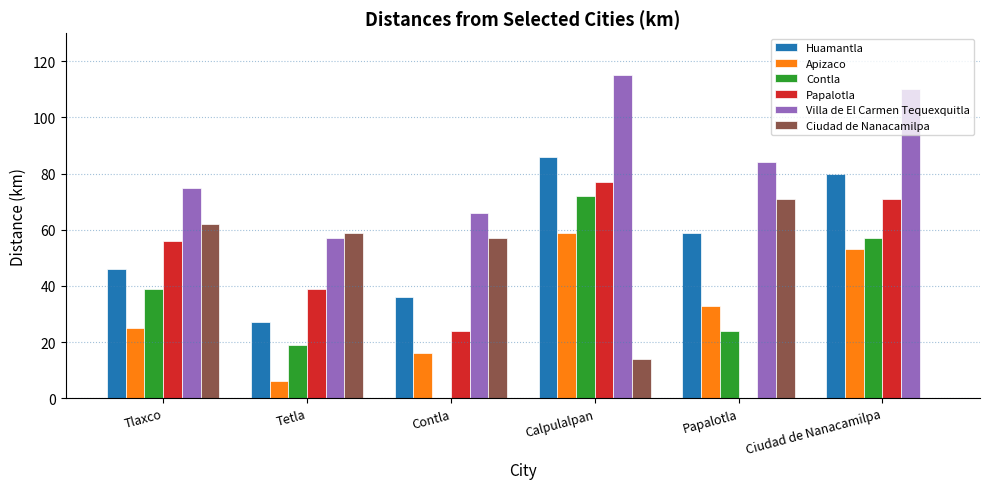

Which label corresponds to the largest value in the chart?

Calpulalpan